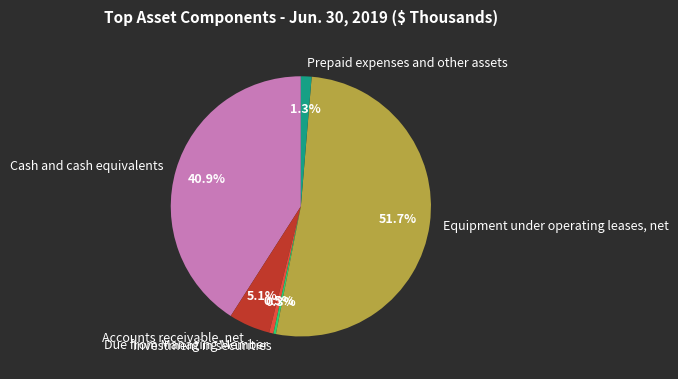

Between Investment in securities and Equipment under operating leases, net, which is larger?

Equipment under operating leases, net